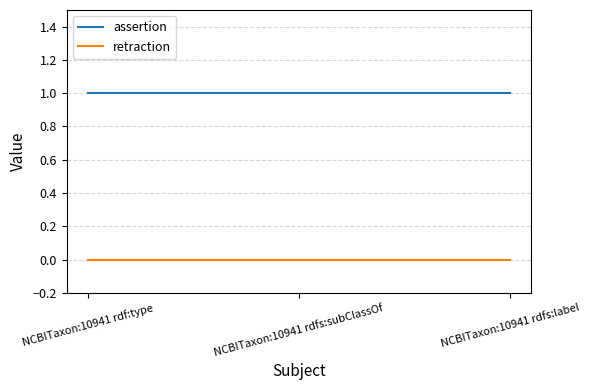

What position from the left is NCBITaxon:10941 rdfs:subClassOf?

2